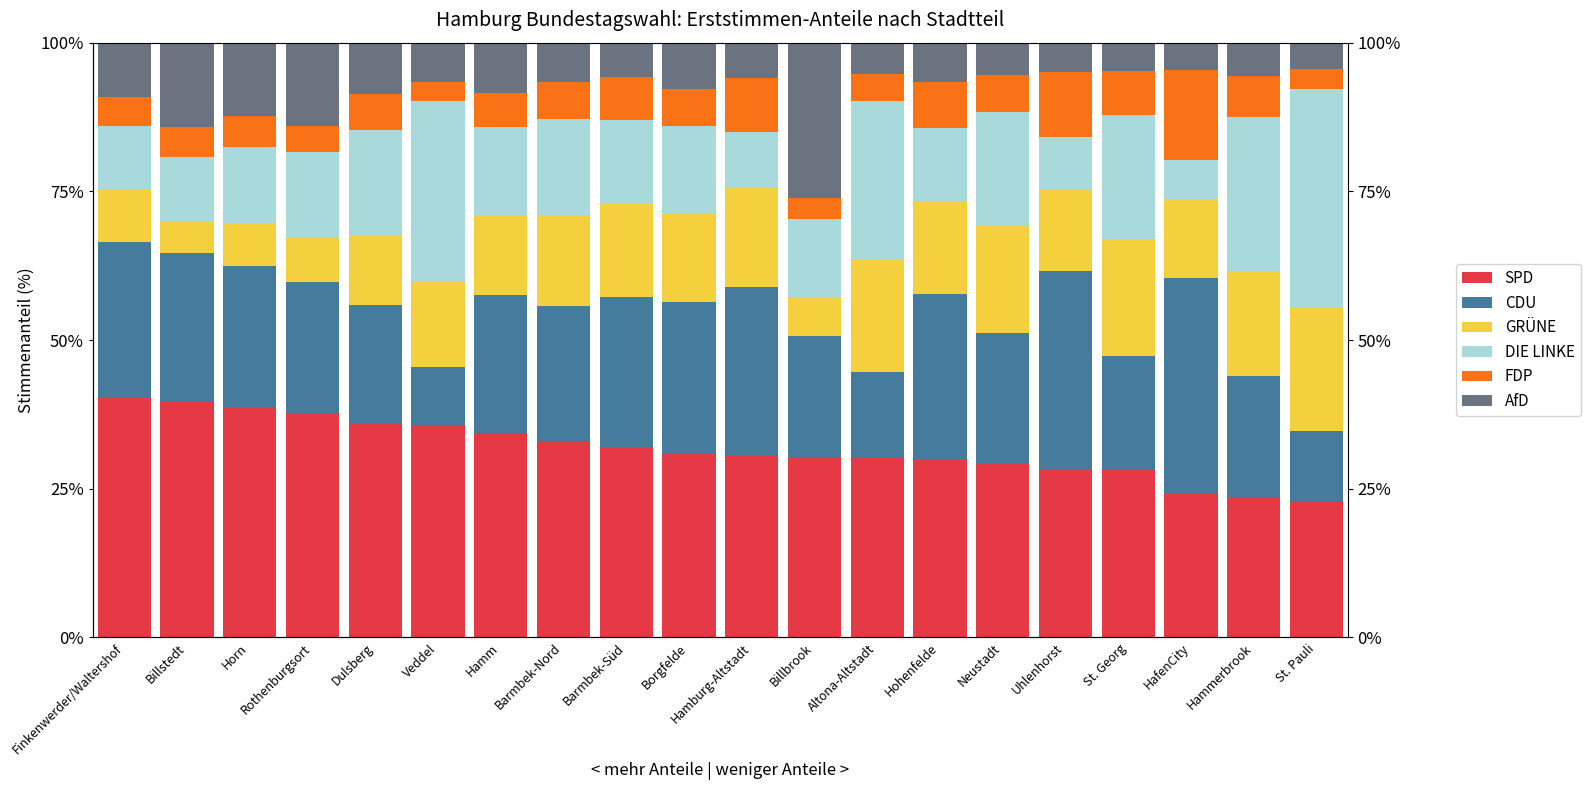

What is the total value across all series at St. Pauli?

100.0